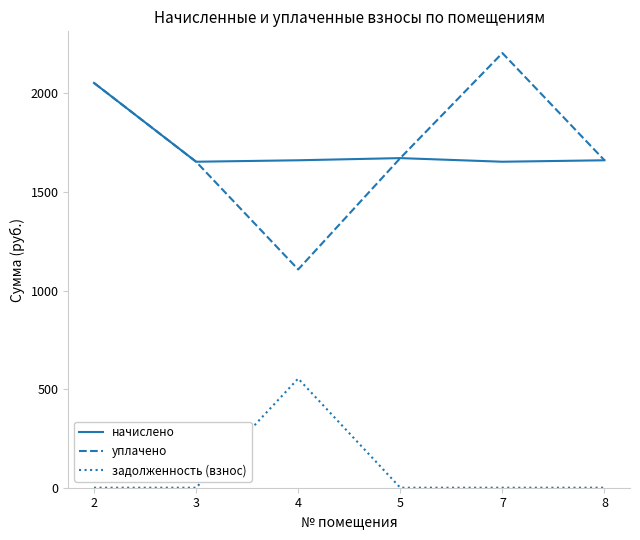

True or false: начислено and задолженность (взнос) cross at least once.

False